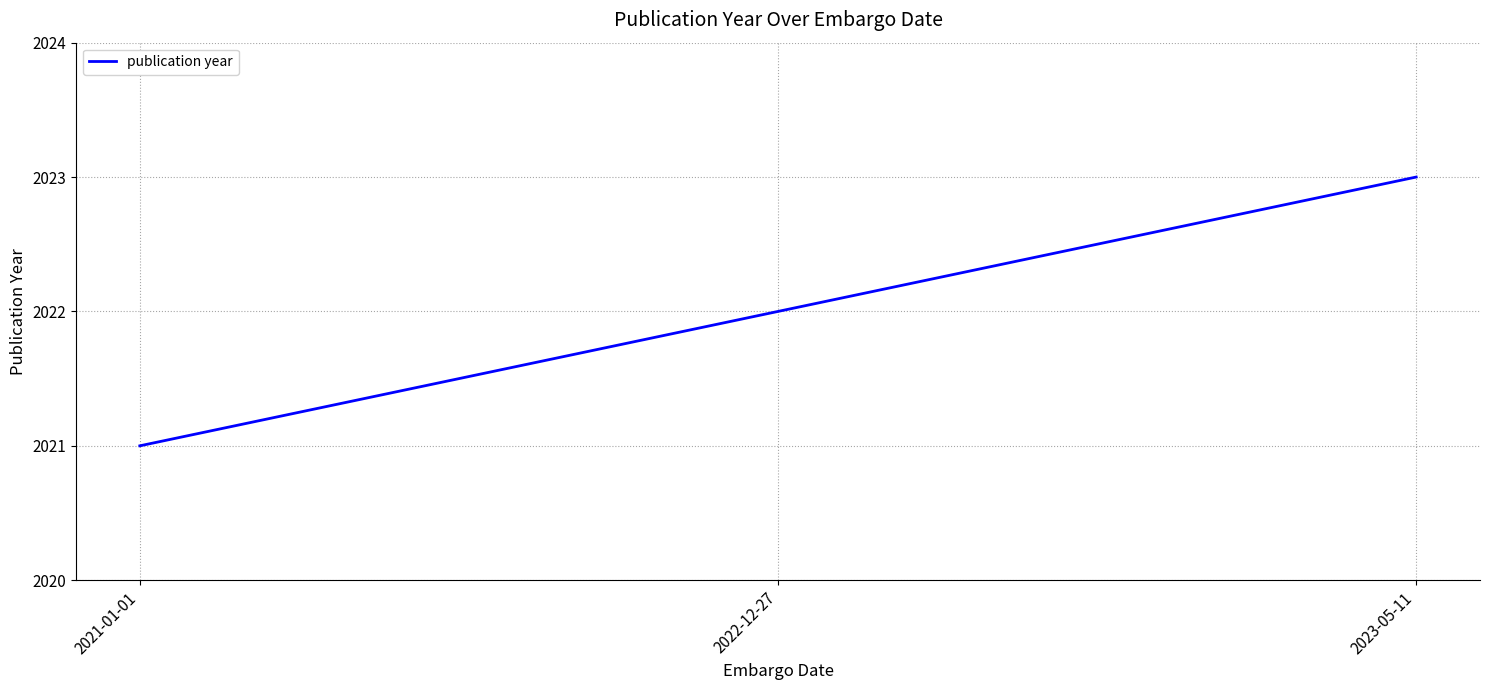

Rank the categories by value from lowest to highest.

2021-01-01, 2022-12-27, 2023-05-11